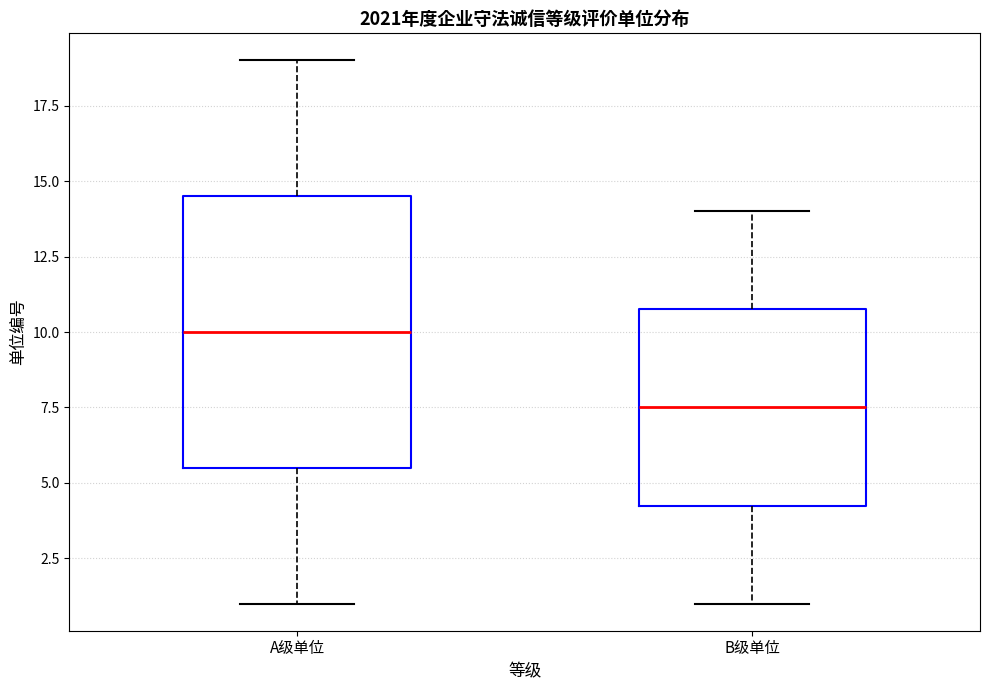

Reading left to right, read every box against the y-axis: the position of its median line, the range the box covers, and the ends of its whiskers. The values are not printed on the chart, so give them approximately, as read against the axis.

A级单位: median 10.0, box 5.5 to 14.5, whiskers 1.0 to 19.0
B级单位: median 7.5, box 4.5 to 11.0, whiskers 1.0 to 14.0